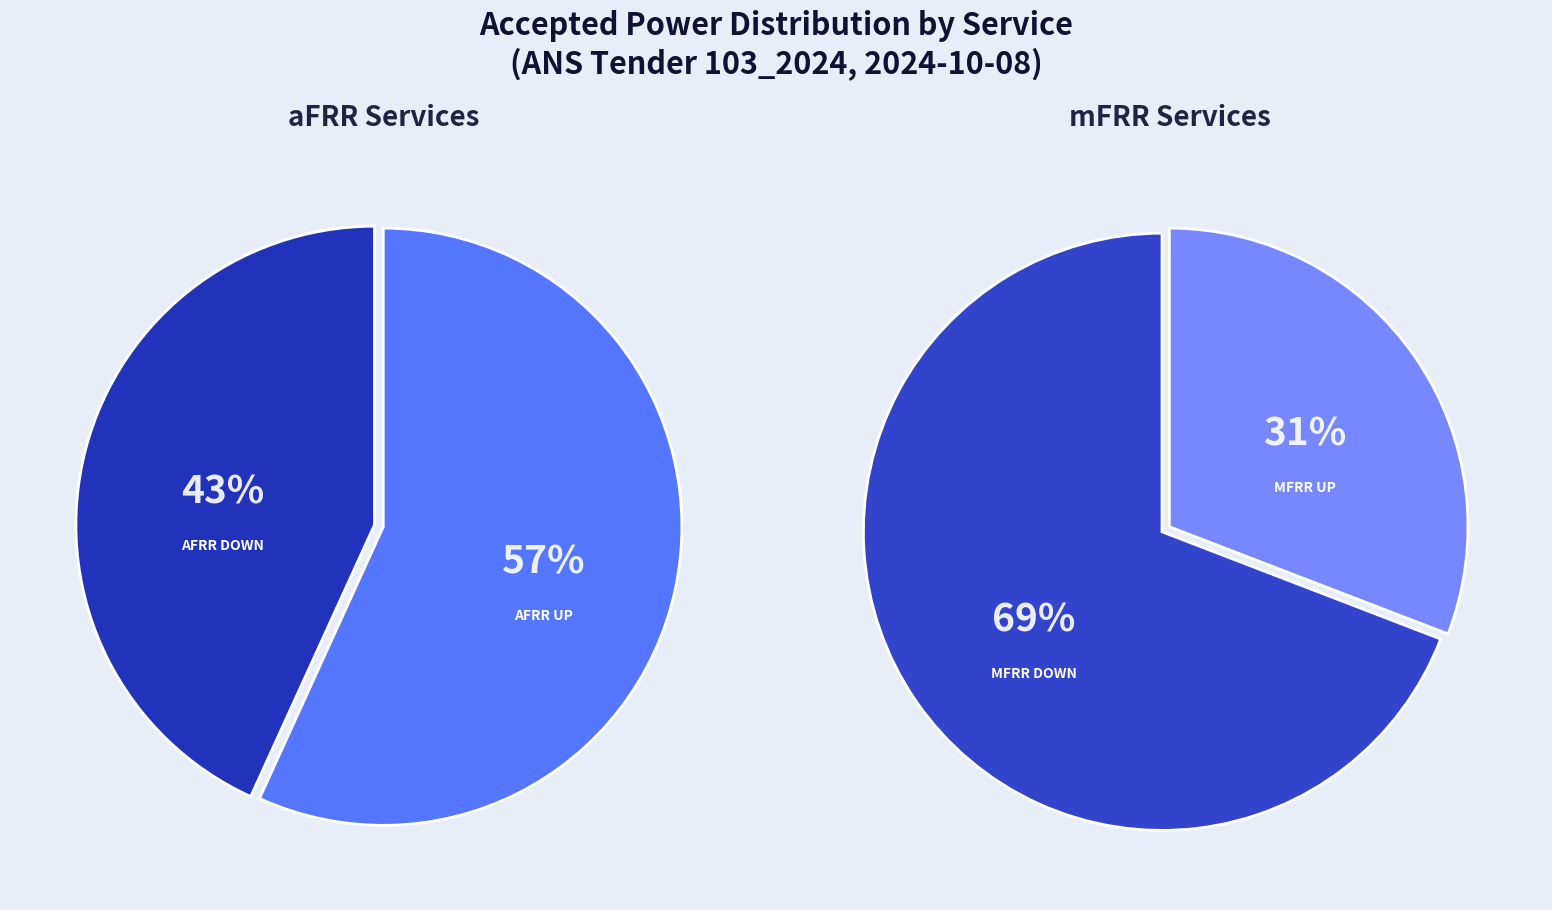

How many slices are in this pie chart?

4